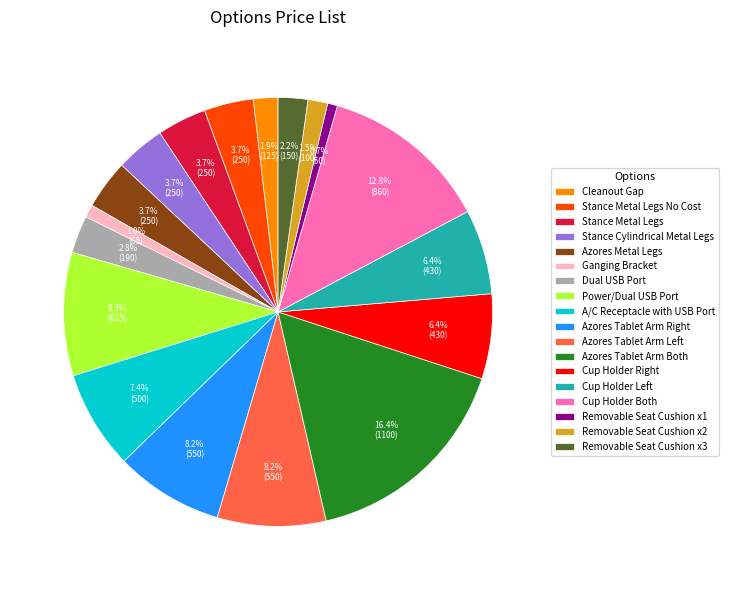

What percentage do Ganging Bracket and Removable Seat Cushion x1 together represent?

1.7%